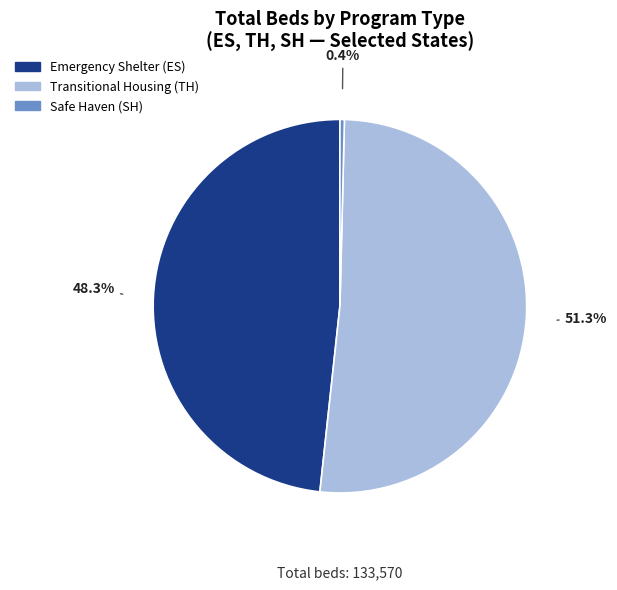

Does any single category account for the majority?

Yes